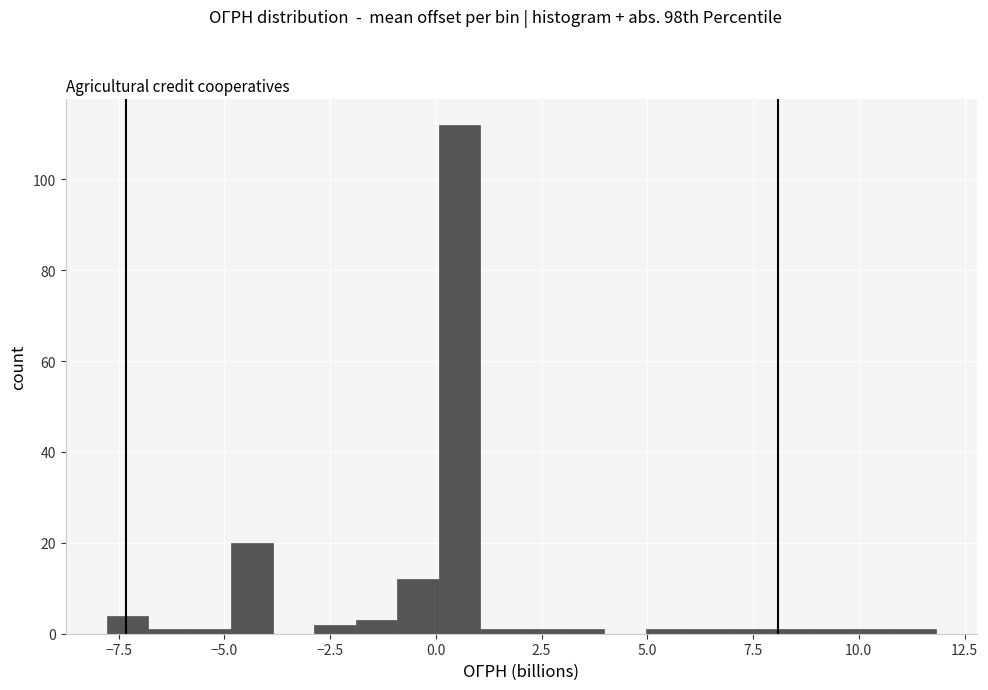

Read against the x-axis, roughly where is the centre of the tallest bar?

0.5